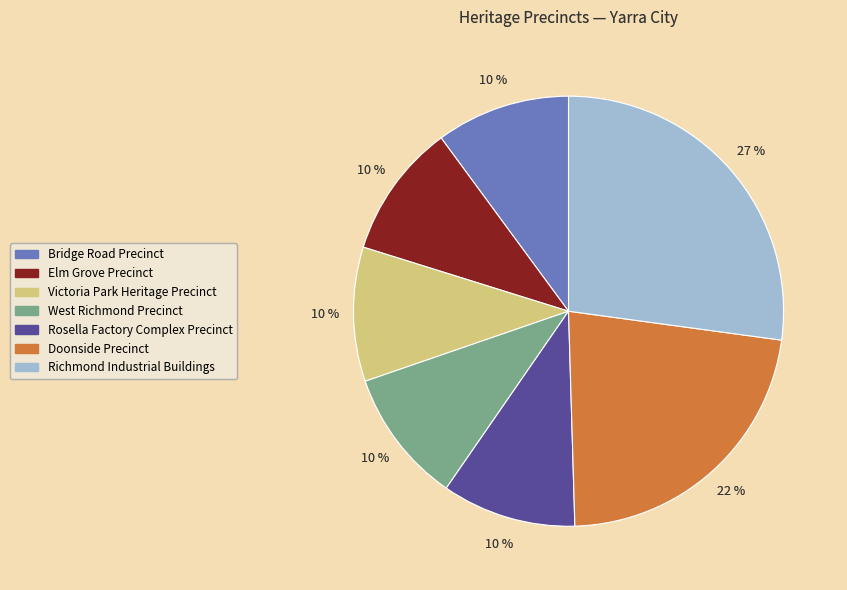

What is the largest slice in the pie chart?

Richmond Industrial Buildings